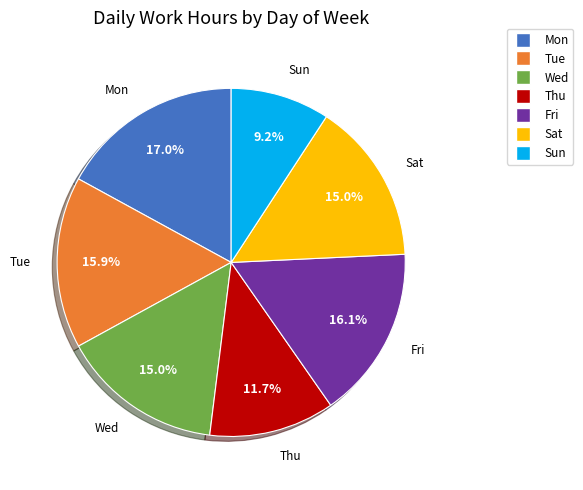

Is there any slice that represents more than half of the pie?

No